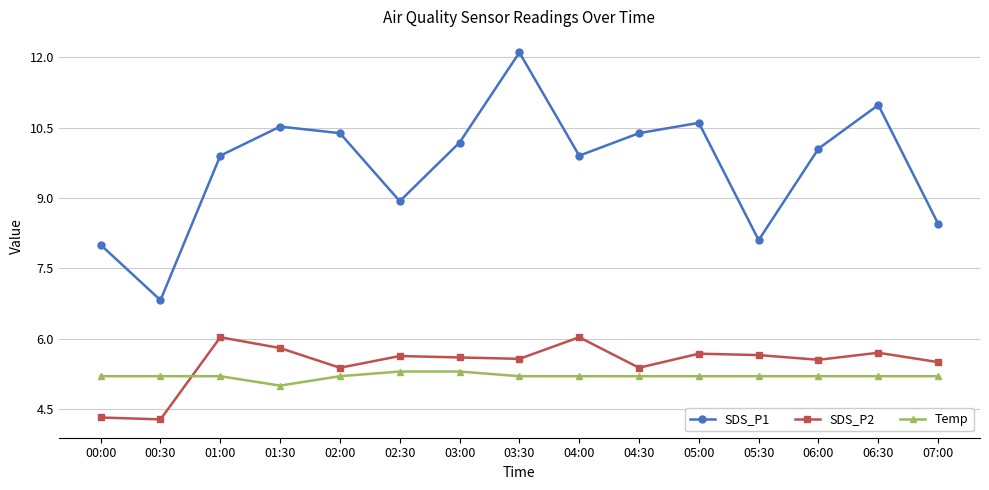

Which series changed the most between 03:00 and 06:00?

SDS_P1